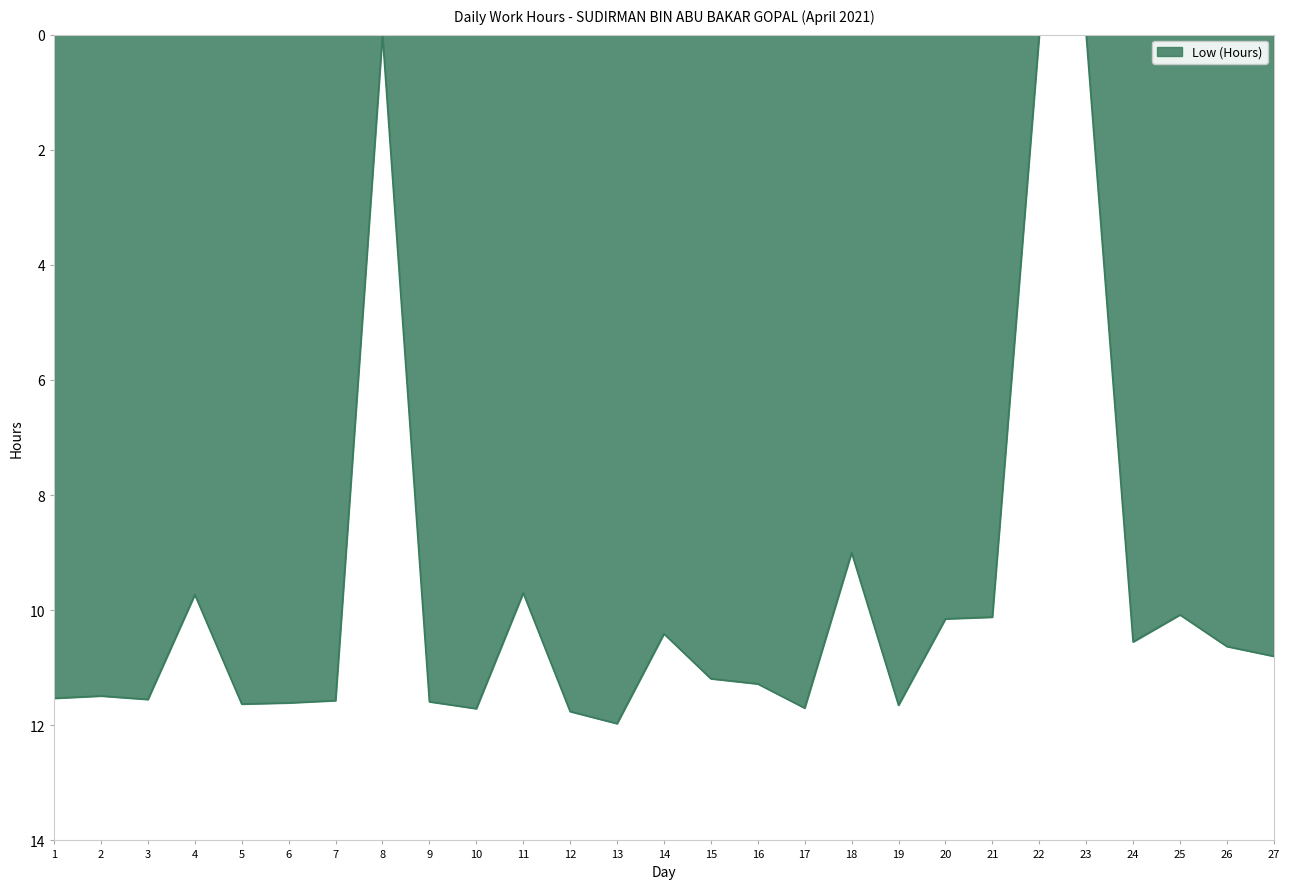

The chart shows a value of 7.4 at 23. True or false?

False